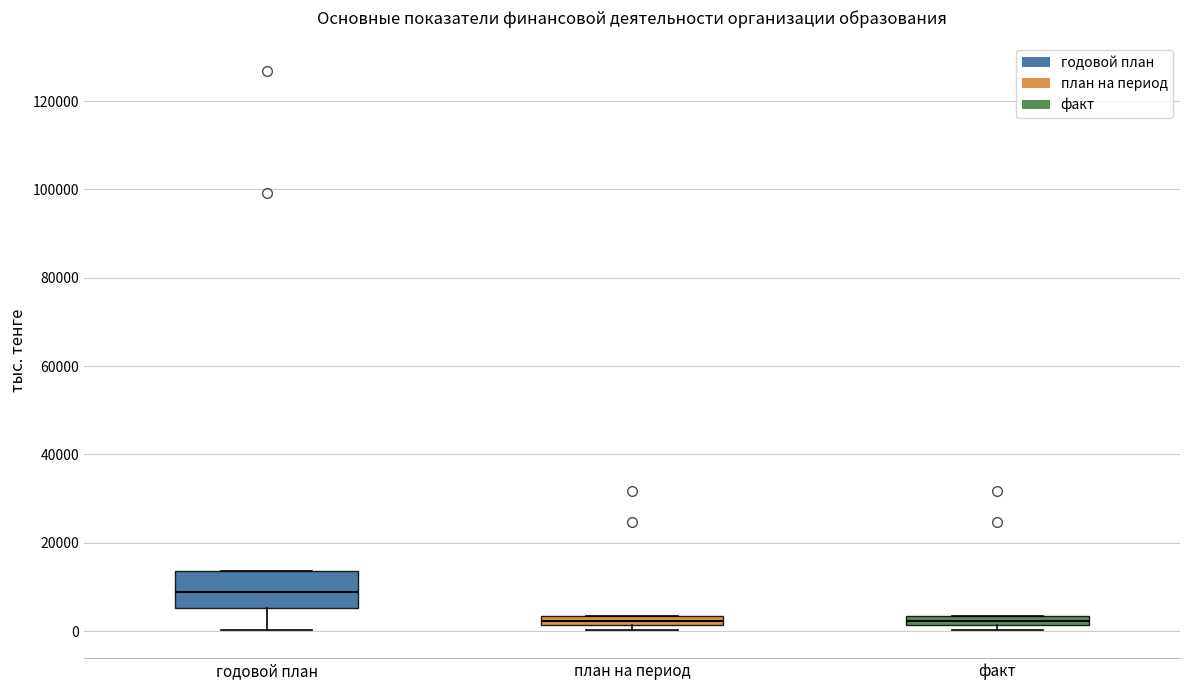

Which box is the tallest, from its lower edge to its upper edge?

годовой план